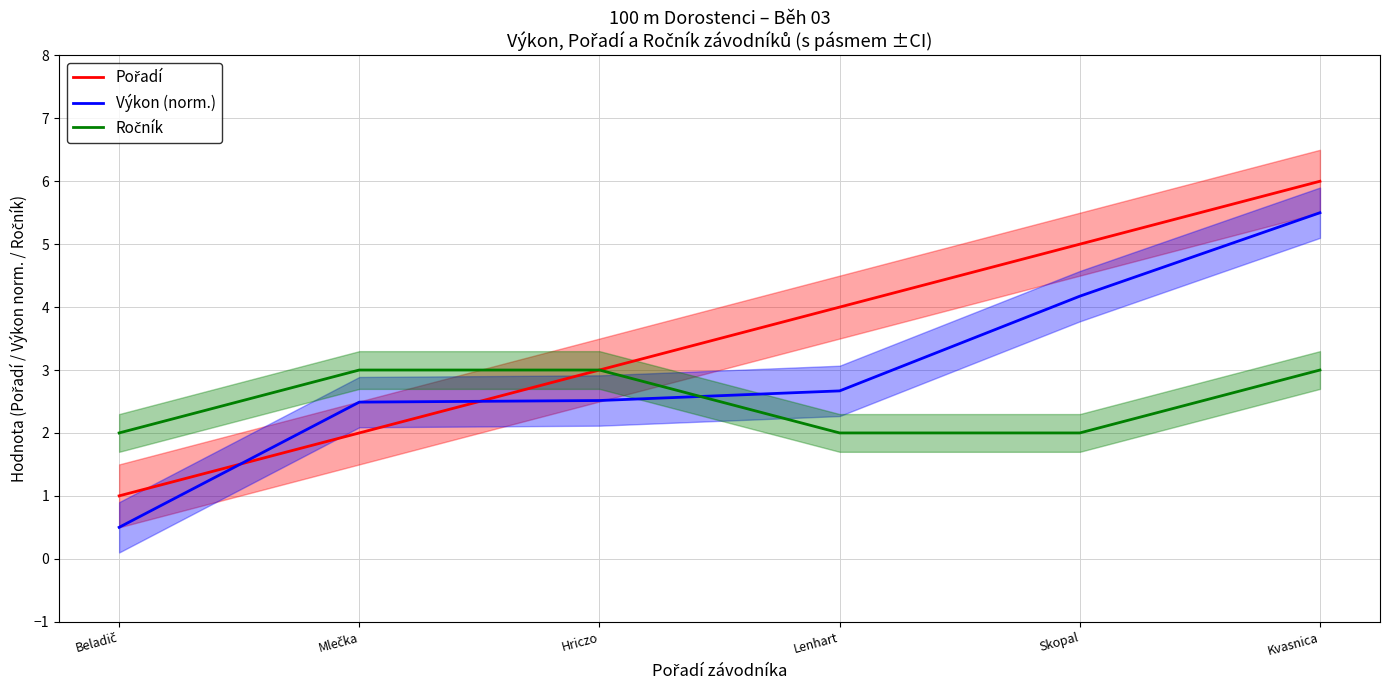

Read the Výkon (norm.) value at Kvasnica.

5.5